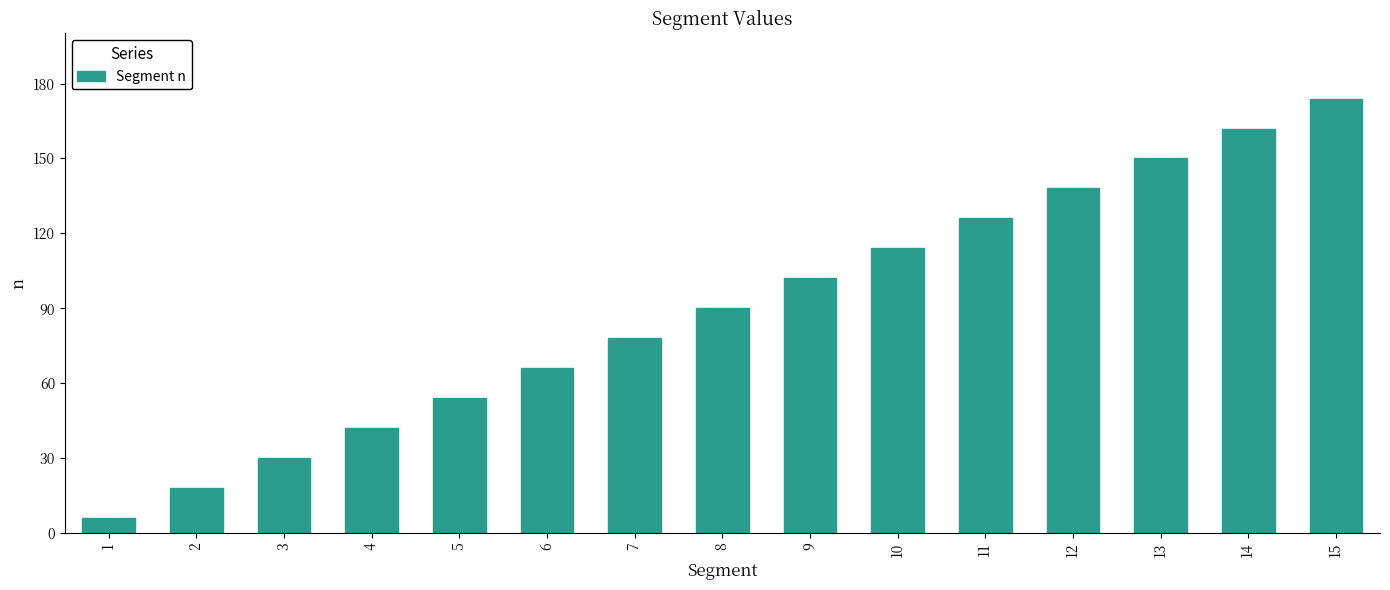

Reading right to left, transcribe all the data shown in this chart.

15=174	14=162	13=150	12=138	11=126	10=114	9=102	8=90	7=78	6=66	5=54	4=42	3=30	2=18	1=6